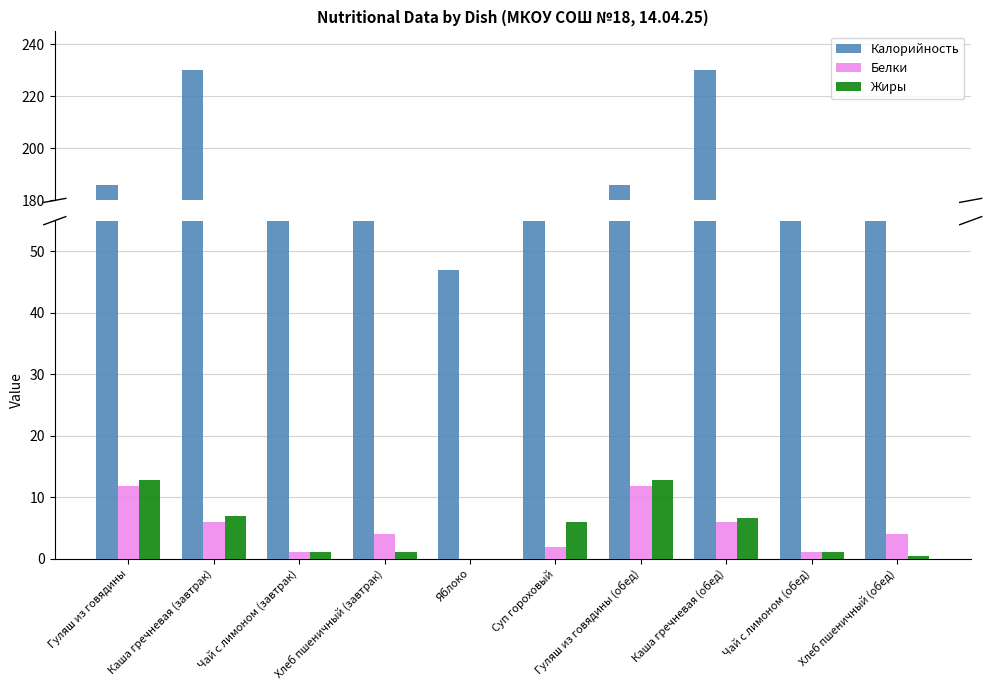

Which series has the largest total across all categories?

Калорийность